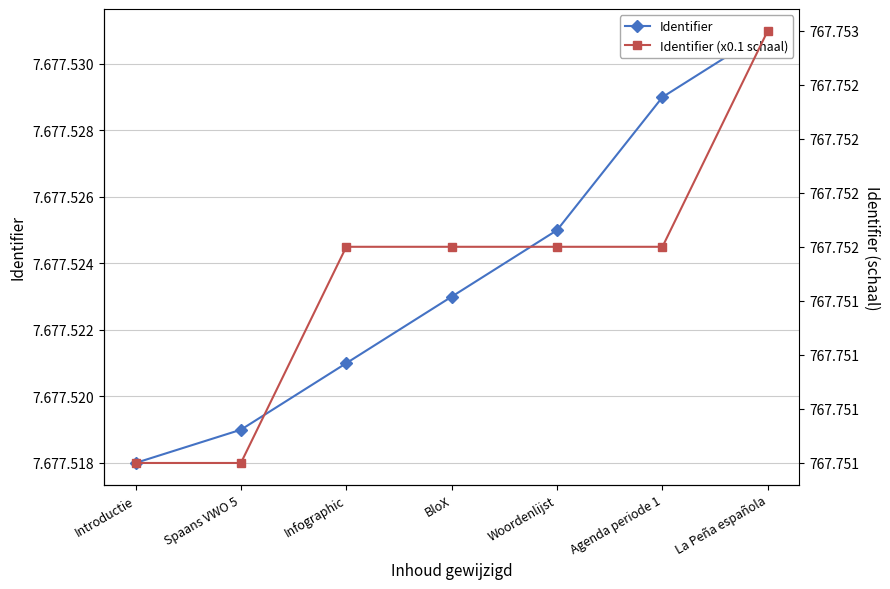

Does the chart display data point markers on the line(s)?

Yes